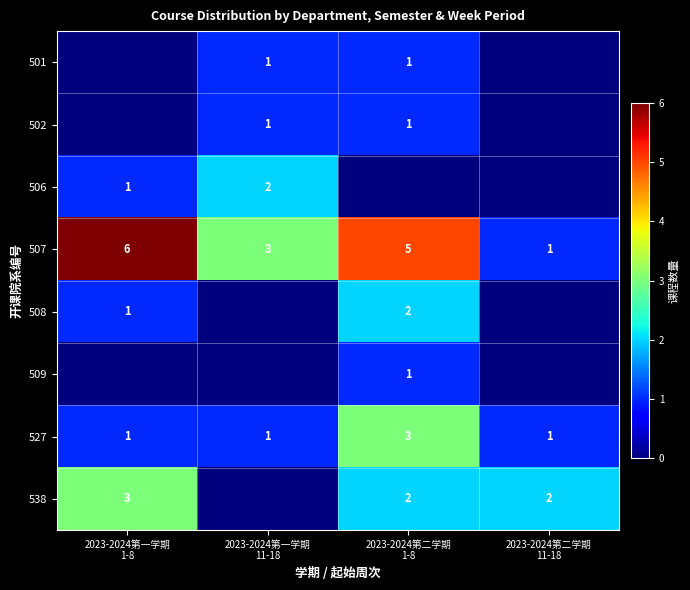

Count the 527 values in the range 1 to 3.

4